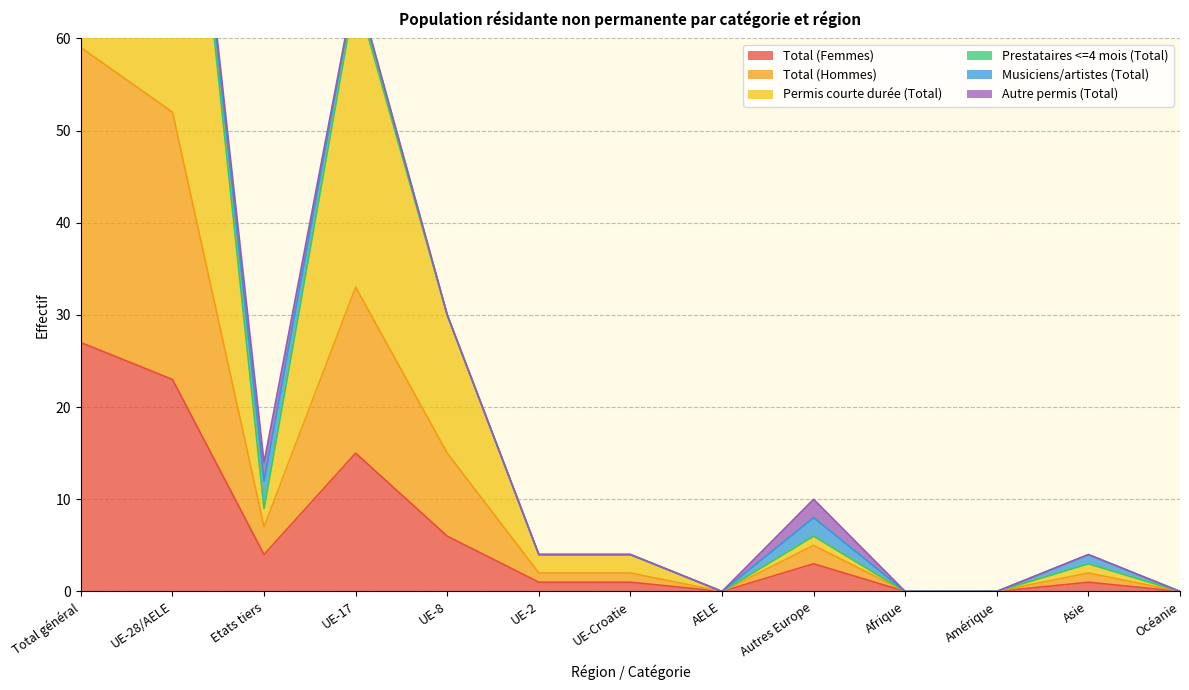

Where does the Permis courte durée (Total) series first go above 4?

Total général